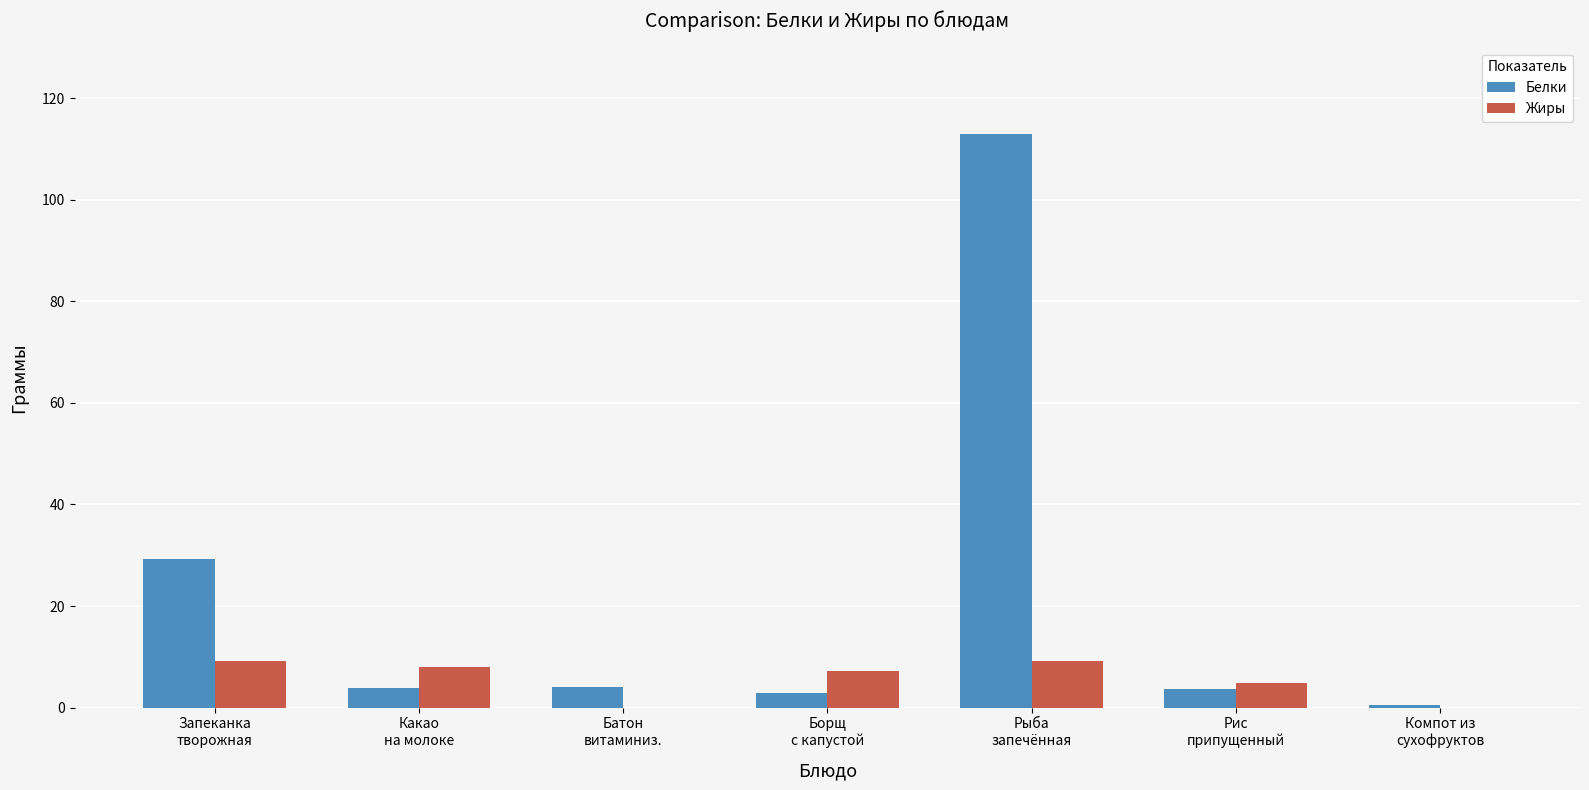

Which series has the largest total across all categories?

Белки